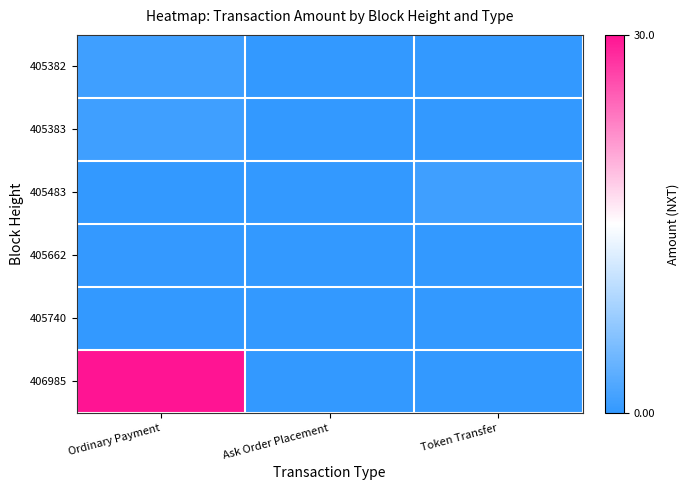

Reading left to right, extract all data points from this chart.

405382: Ordinary Payment=1.0	Ask Order Placement=0.0	Token Transfer=0.0
405383: Ordinary Payment=1.0	Ask Order Placement=0.0	Token Transfer=0.0
405483: Ordinary Payment=0.0	Ask Order Placement=0.0	Token Transfer=1.0
405662: Ordinary Payment=0.1	Ask Order Placement=0.0	Token Transfer=0.0
405740: Ordinary Payment=0.0	Ask Order Placement=0.0	Token Transfer=0.0
406985: Ordinary Payment=30.0	Ask Order Placement=0.0	Token Transfer=0.0